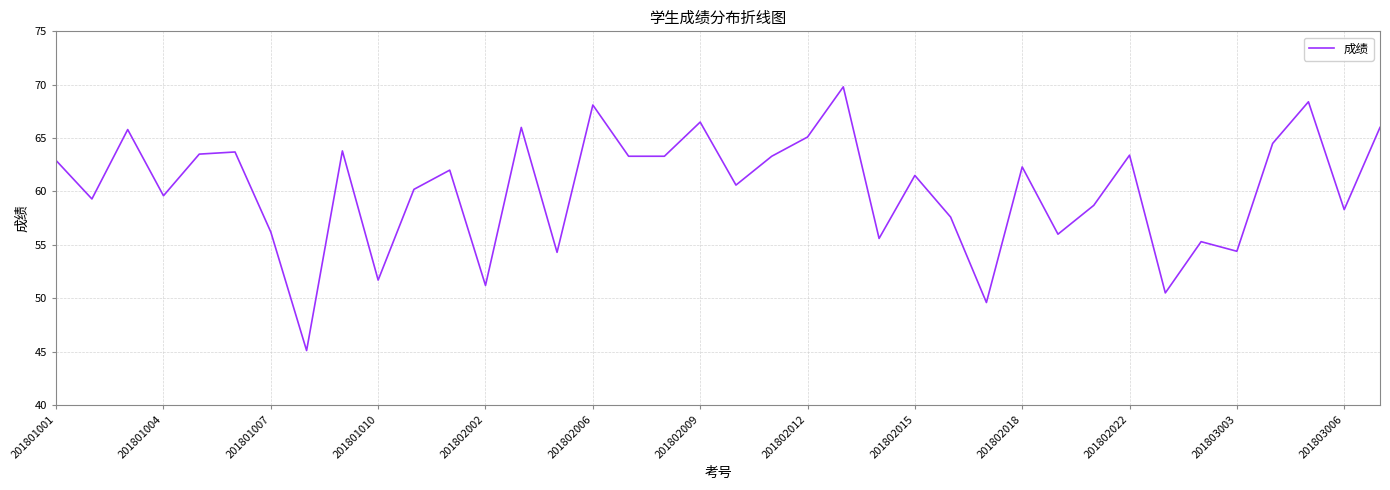

What is the difference between the maximum and minimum values?

24.7